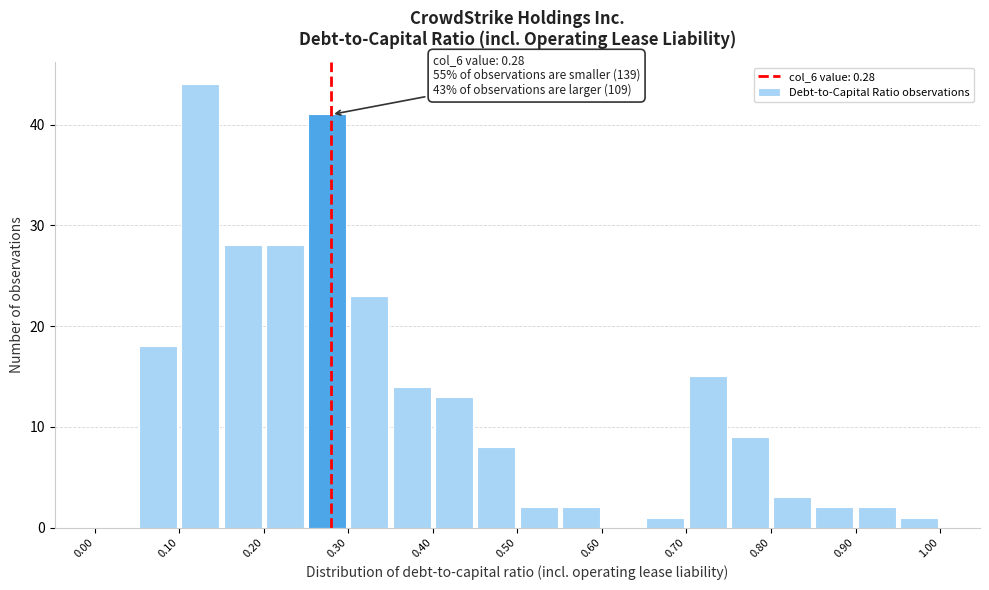

Which range on the x-axis has the tallest bar?

0.10 to 0.15